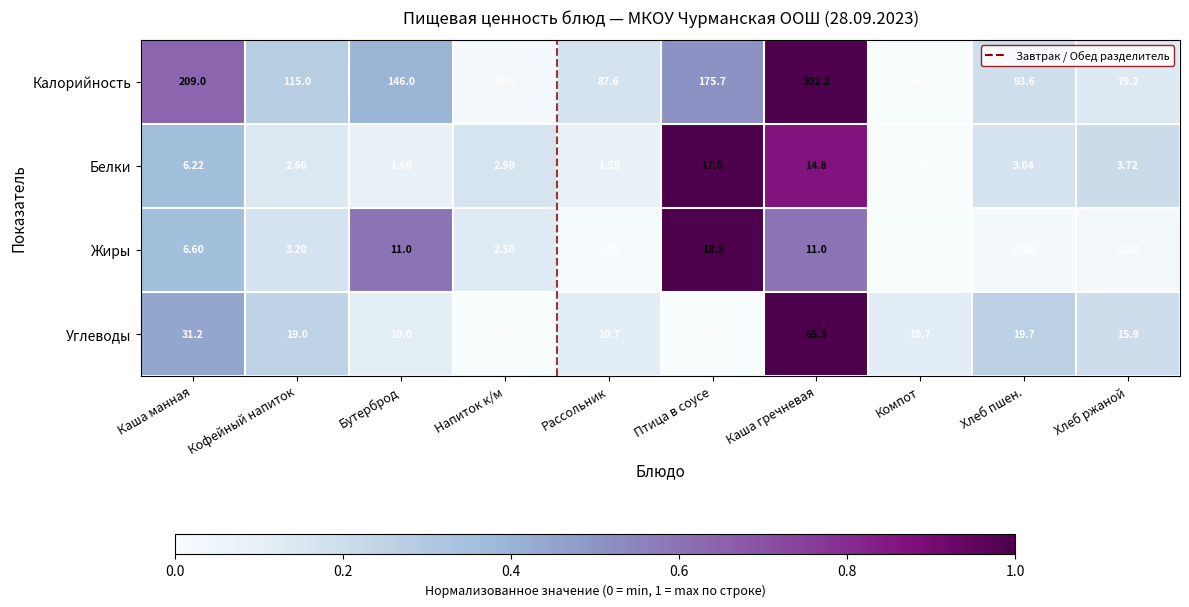

Which series has the largest total across all categories?

Калорийность